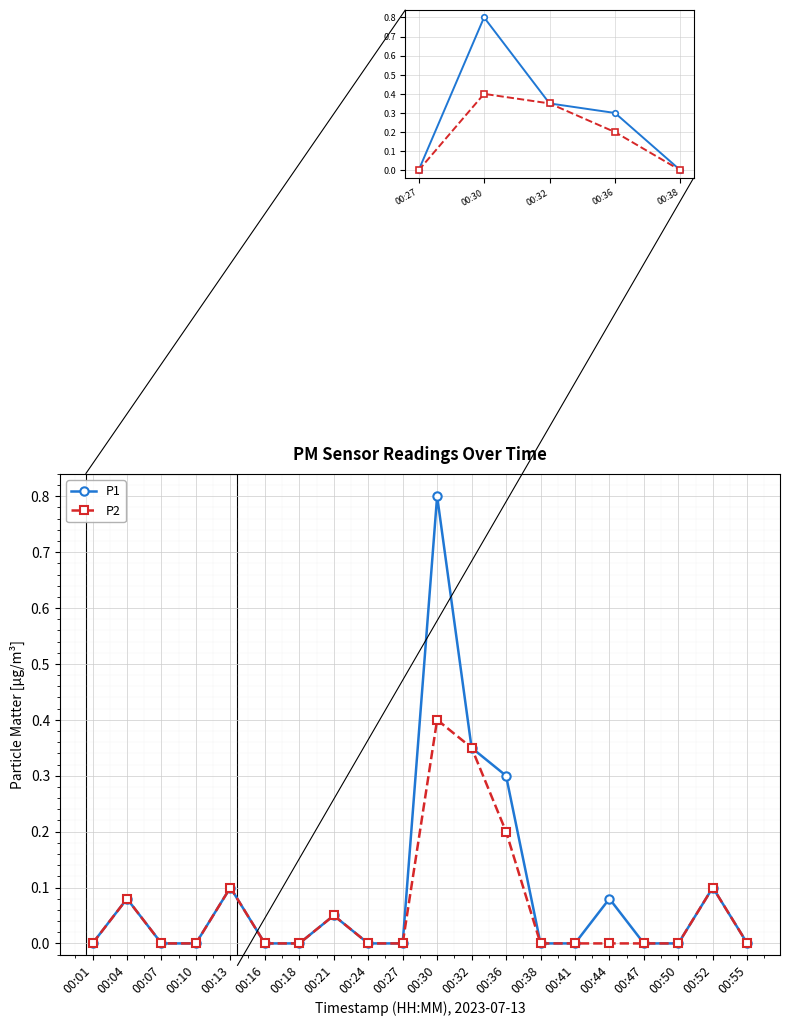

Rank the series at 00:10 from lowest to highest value.

P2, P1